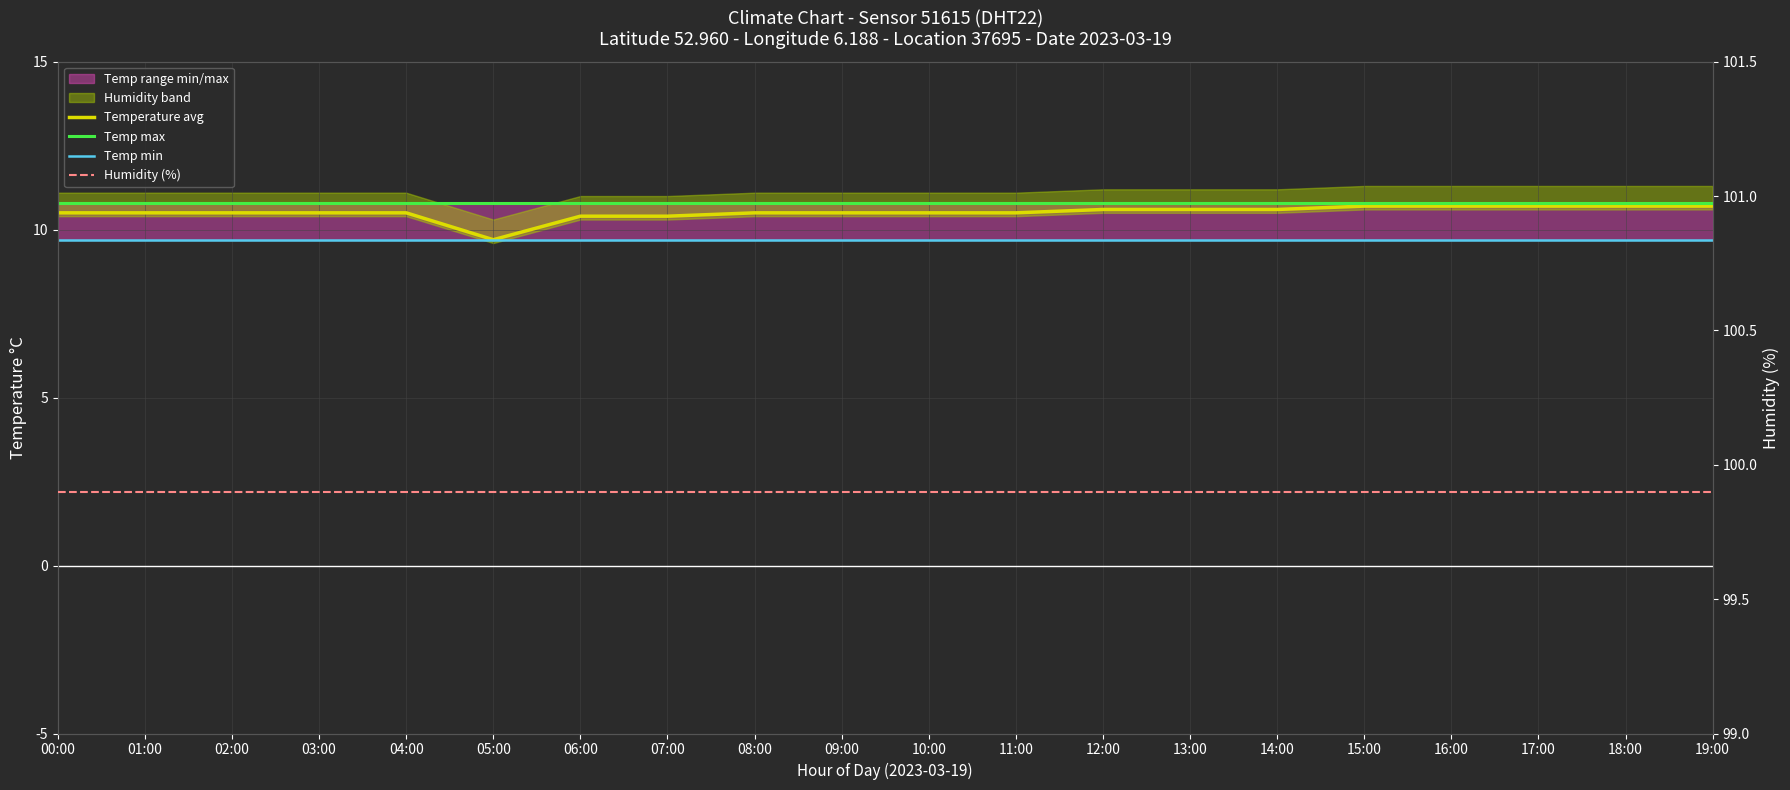

The Temp min series shows 3.7 at 19:00. True or false?

False